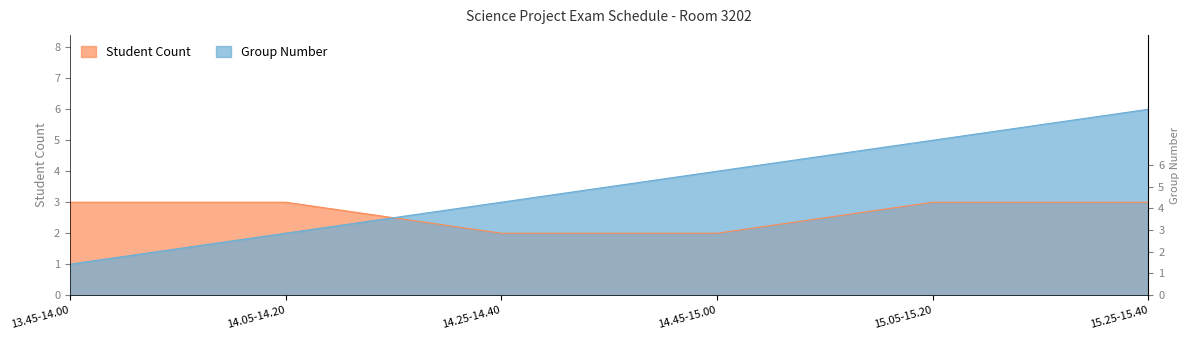

What is the difference between the second highest and second lowest values in the Group Number series?

3